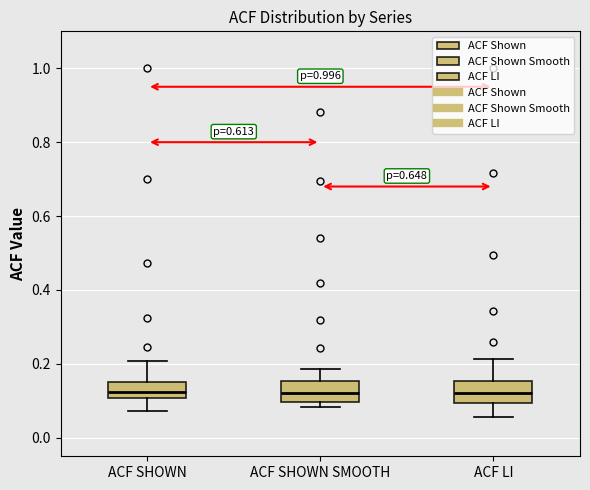

Reading left to right, read every box against the y-axis: the position of its median line, the range the box covers, and the ends of its whiskers. The values are not printed on the chart, so give them approximately, as read against the axis.

ACF SHOWN: median 0.12, box 0.10 to 0.14, whiskers 0.08 to 0.20
ACF SHOWN SMOOTH: median 0.12, box 0.10 to 0.16, whiskers 0.08 to 0.18
ACF LI: median 0.12, box 0.10 to 0.16, whiskers 0.06 to 0.22